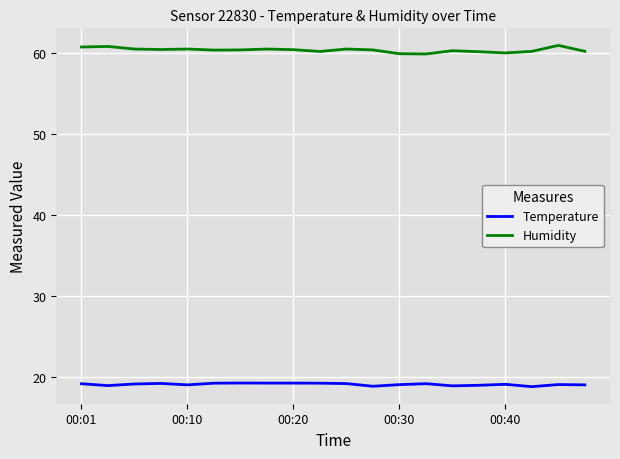

Which series has the largest range (max minus min)?

Humidity